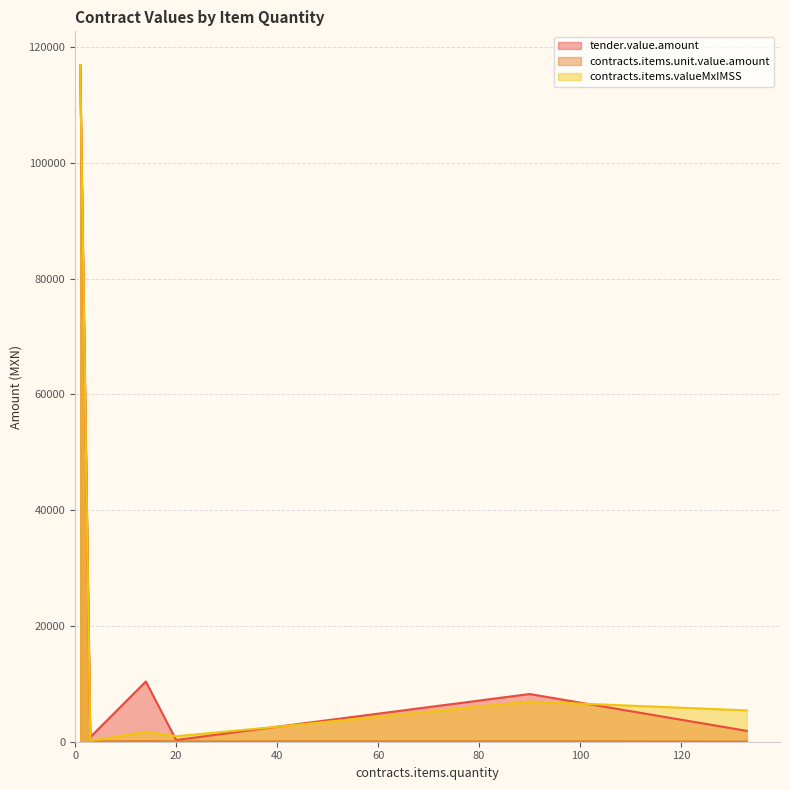

How many distinct data groups are displayed?

3